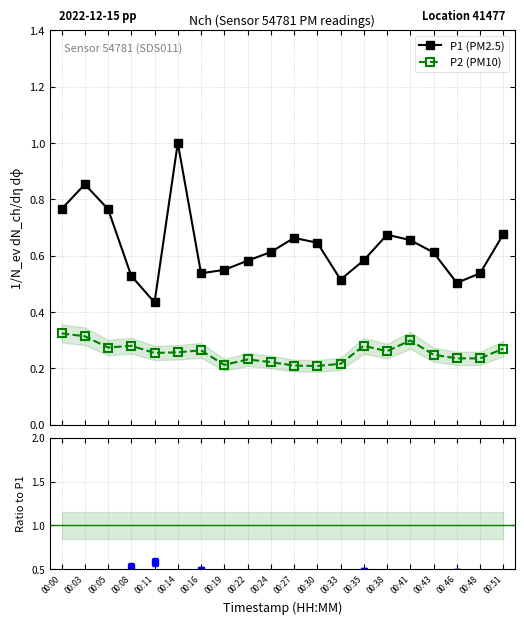

At which category is the sum across all series the highest?

00:14